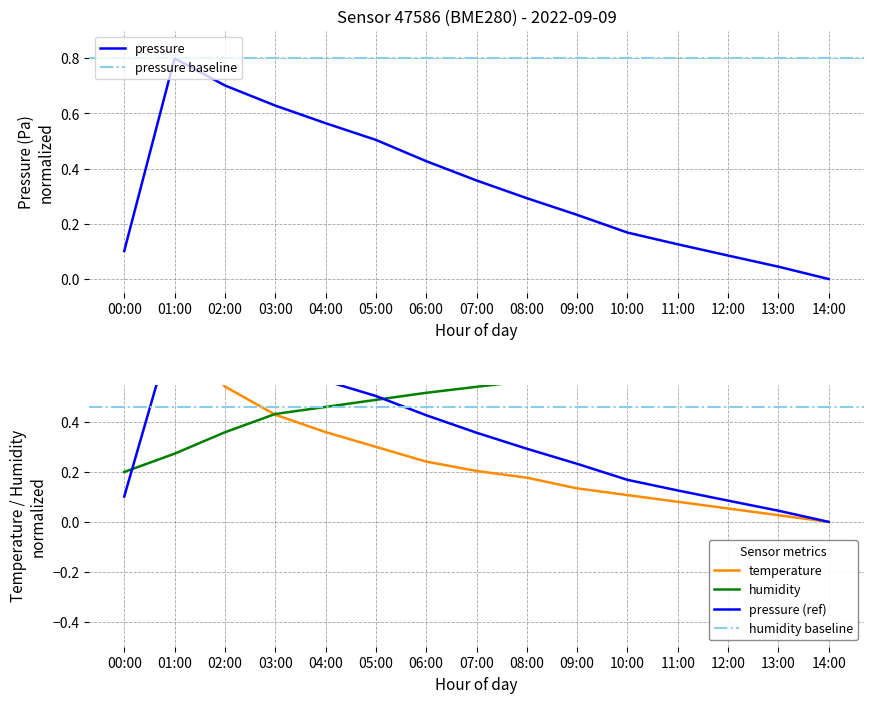

Where is humidity nearest to the value 0?

00:00